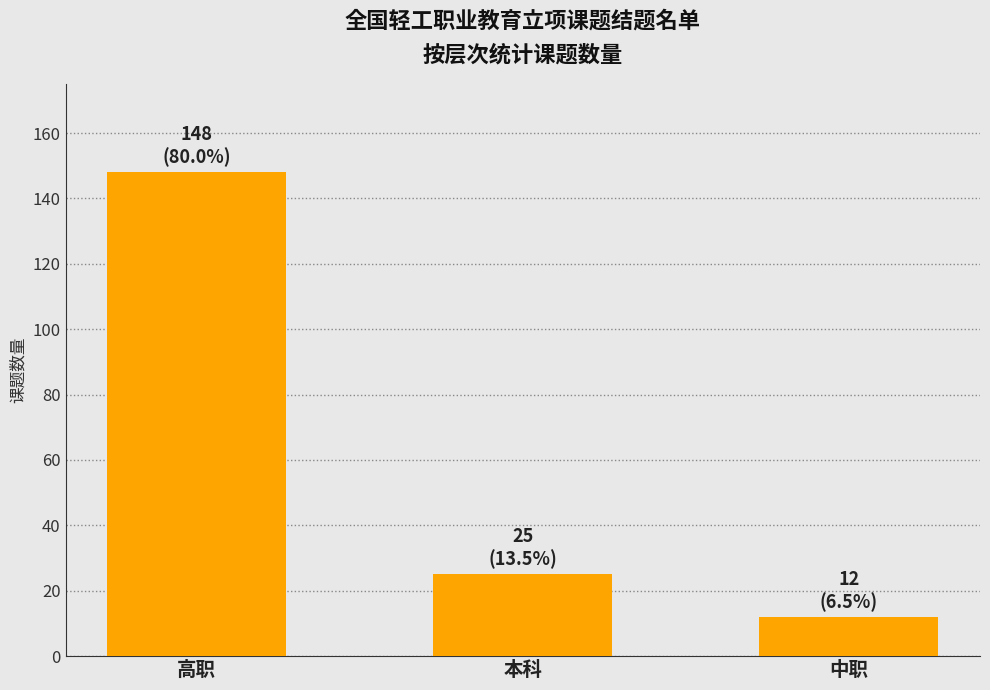

How many bars are there in total?

3